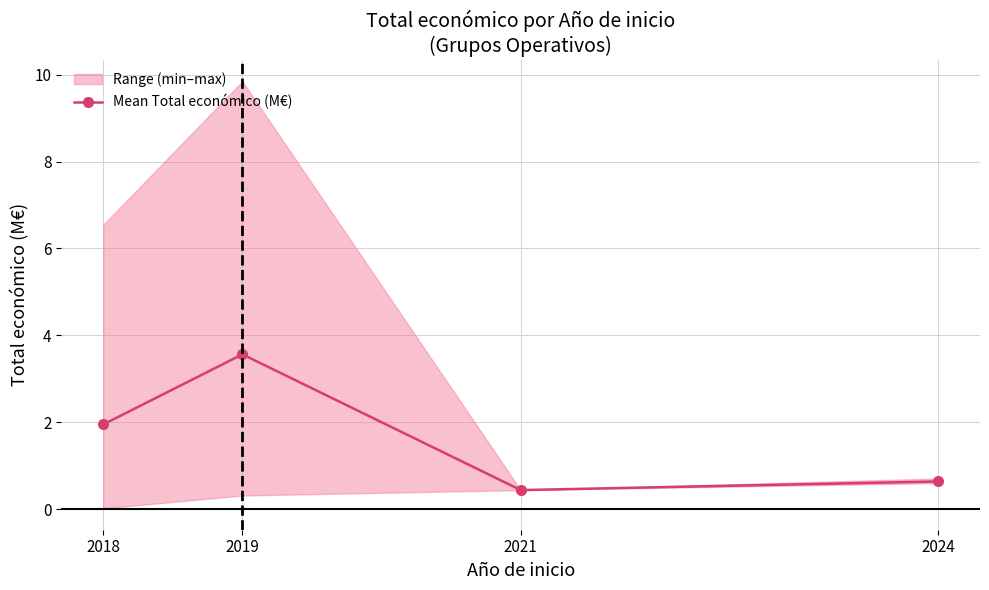

At which category does the data reach its first local valley?

2021